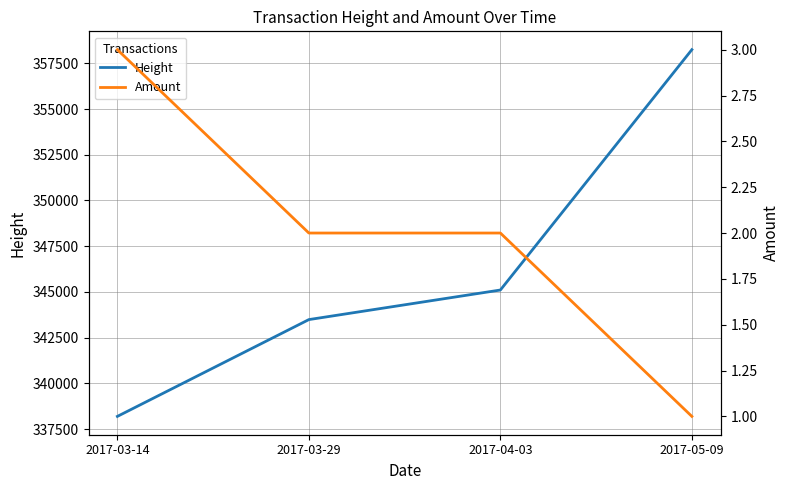

Count the Amount values in the range 2 to 3.

3